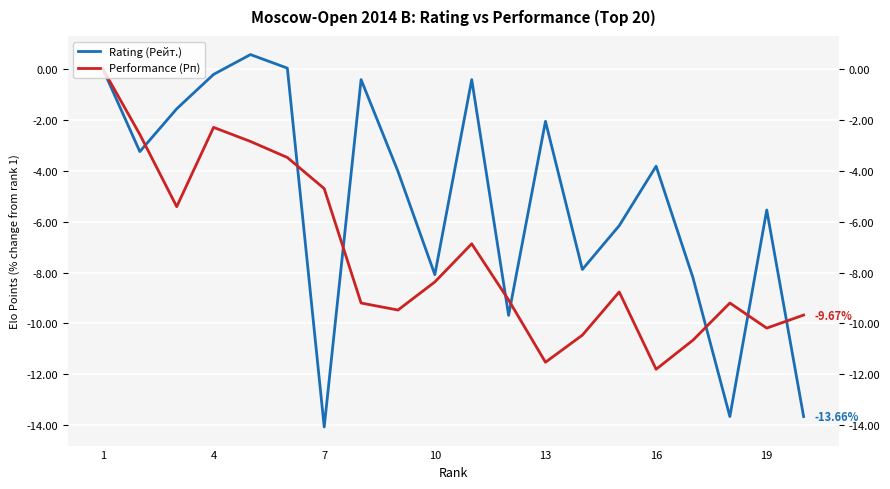

What is the minimum value for Performance (Рп)?

-11.8